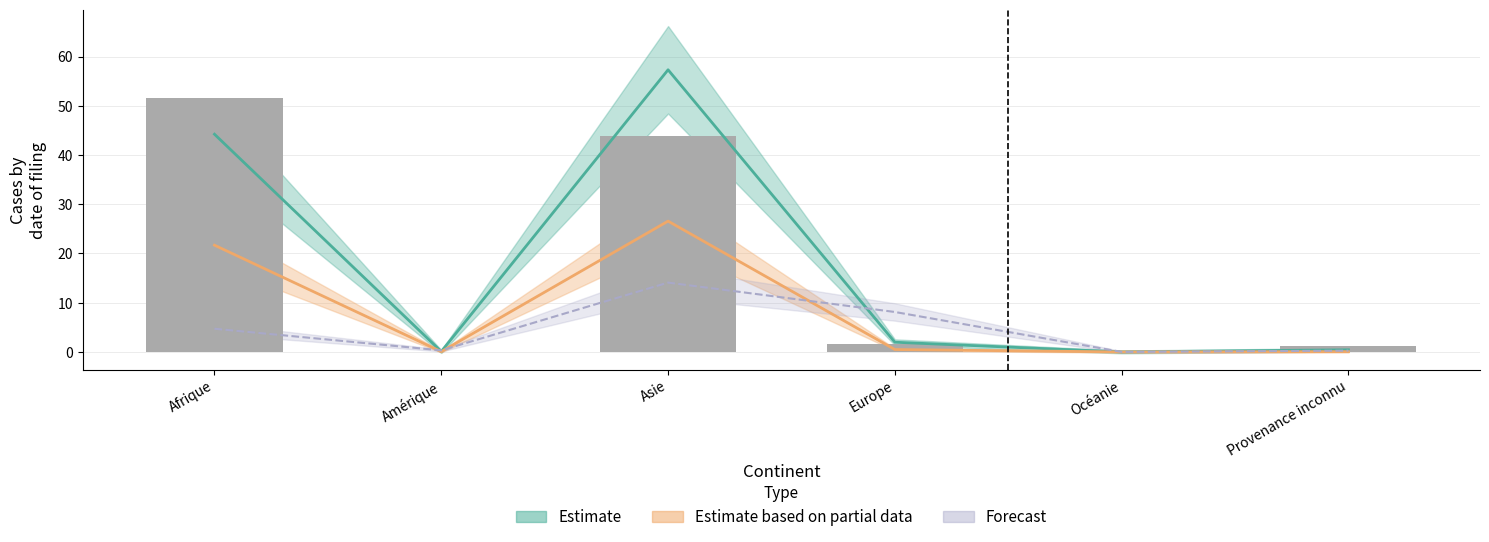

Does the chart contain any negative values?

No